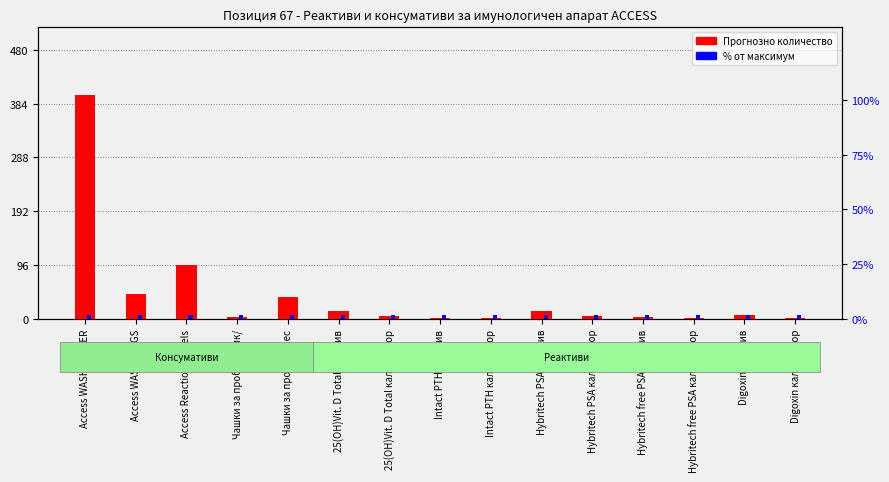

Reading right to left, what are all the values shown in this chart?

Прогнозно количество: 2	8	2	3	5	15	1	2	5	15	40	4	97	45	400
% от максимум: 2	2	2	2	2	2	2	2	2	2	2	2	2	2	2